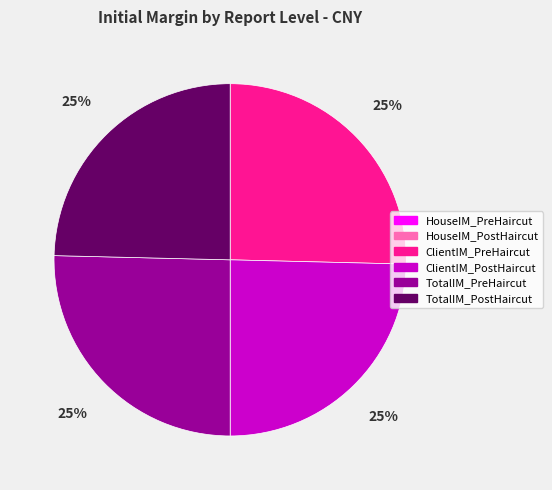

Is it true that TotalIM_PreHaircut is 18% of the pie?

False